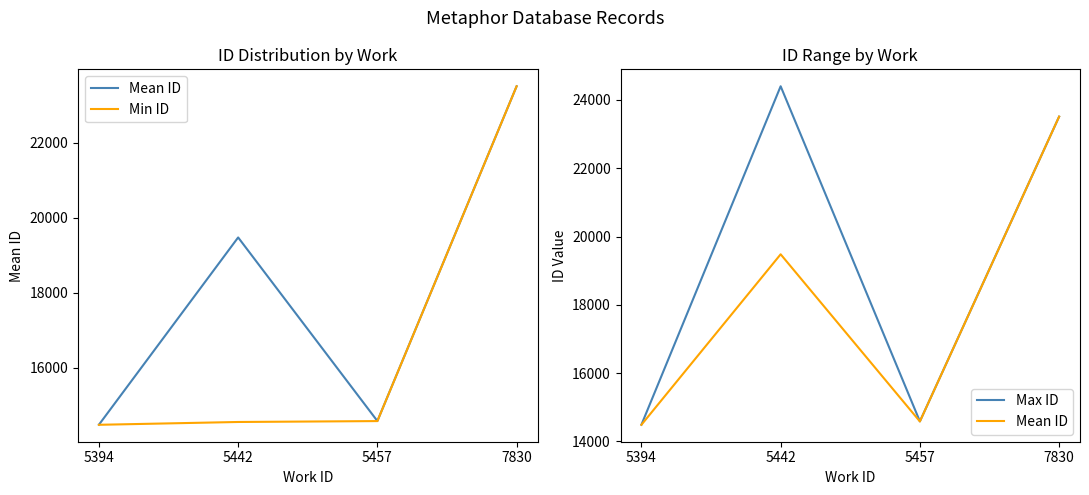

How many values in the Max ID series exceed 23512?

1